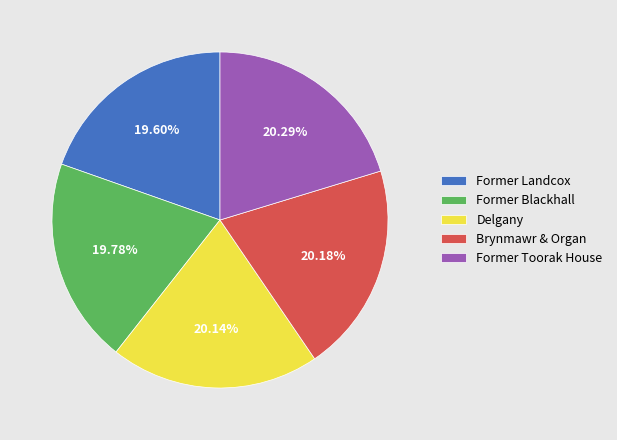

Approximately how many times larger is the value at Former Blackhall compared to Former Landcox?

1.0